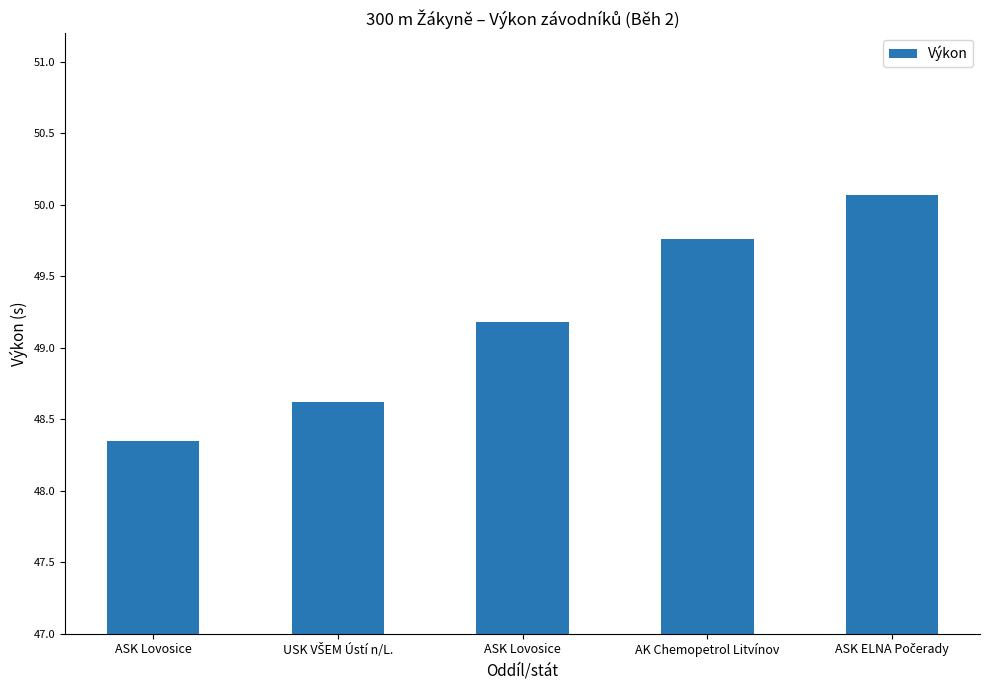

Rank the categories by value from highest to lowest.

ASK ELNA Počerady, AK Chemopetrol Litvínov, ASK Lovosice, USK VŠEM Ústí n/L., ASK Lovosice